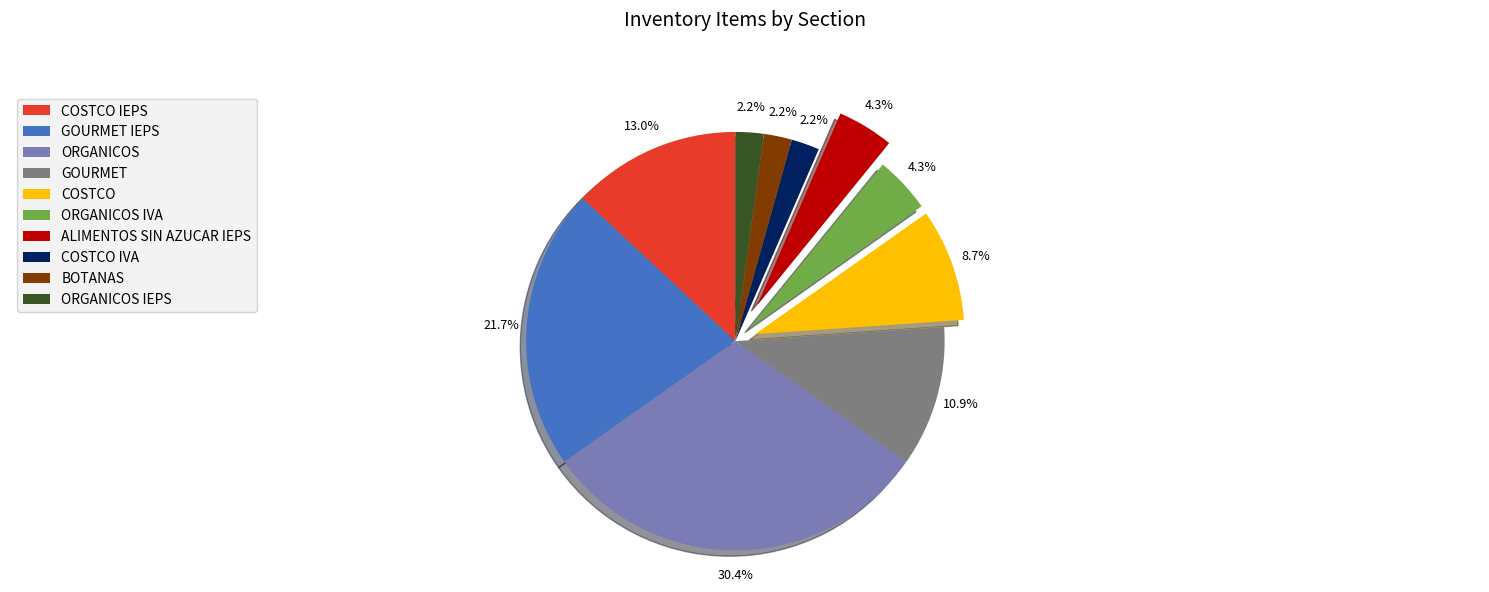

What percentage is the BOTANAS slice, to the nearest percent?

2%